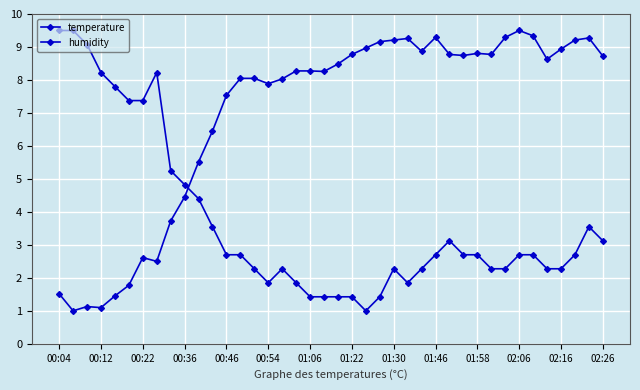

True or false: temperature has more than 2 points higher than both neighbors.

True